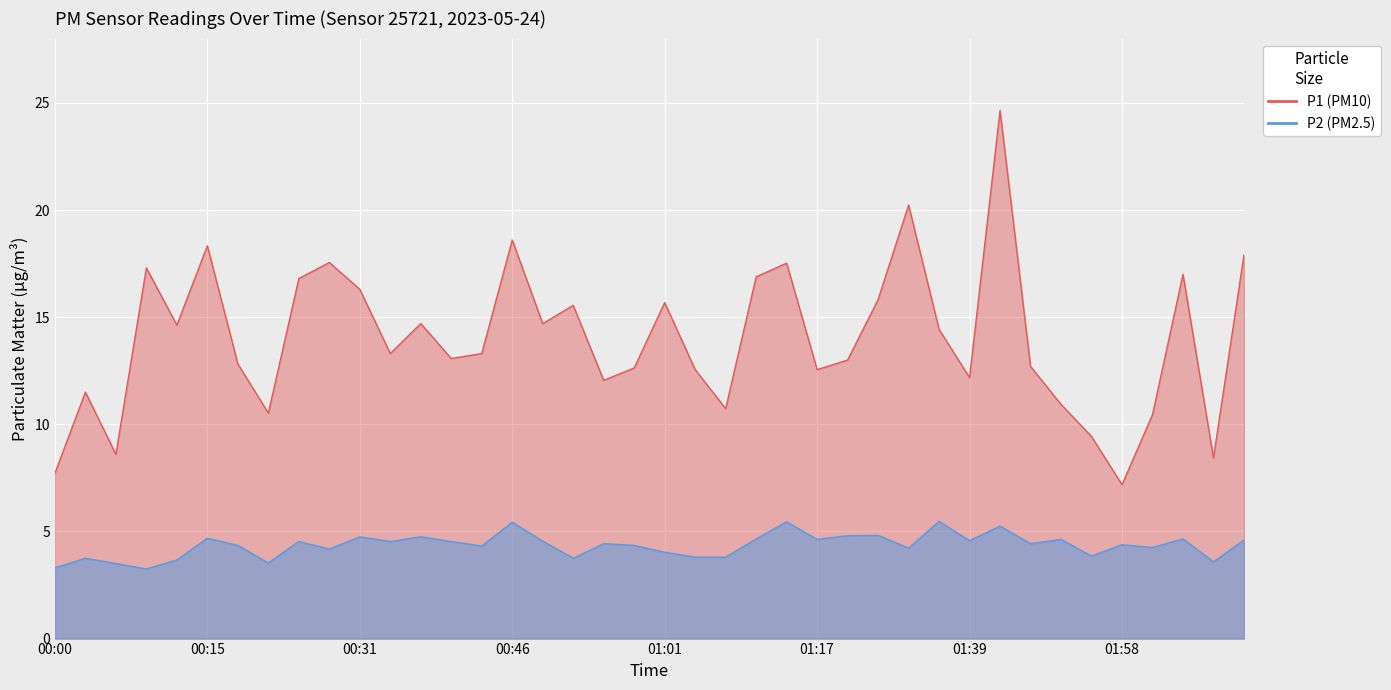

What is the difference between the highest and lowest values at 00:18?

8.5